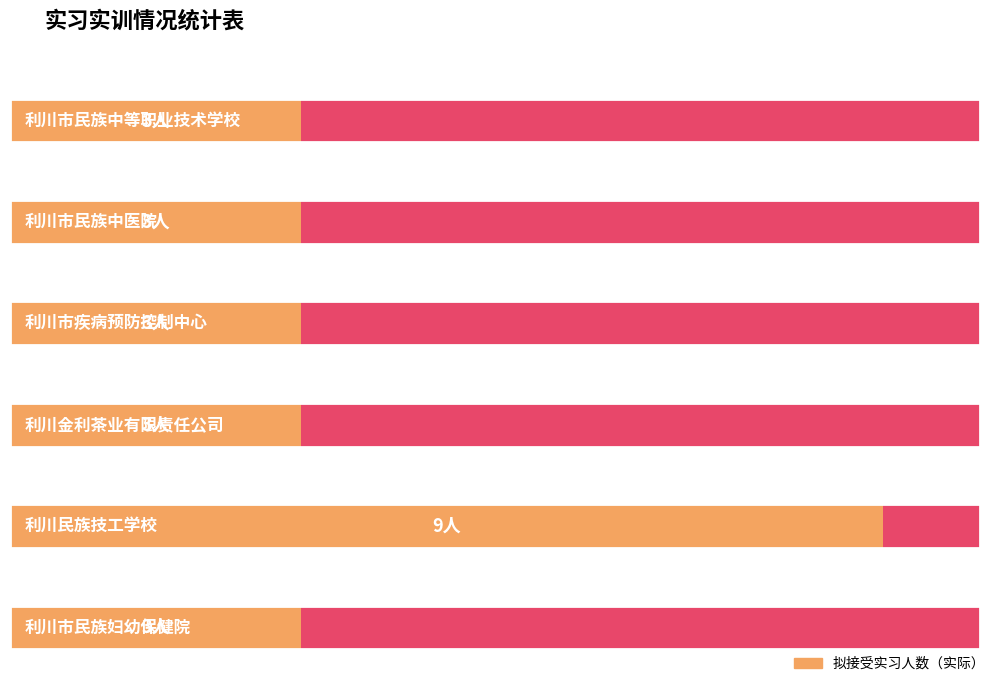

Rank the categories by value from lowest to highest.

利川市民族中等职业技术学校, 利川市民族中医院, 利川市疾病预防控制中心, 利川金利茶业有限责任公司, 利川市民族妇幼保健院, 利川民族技工学校